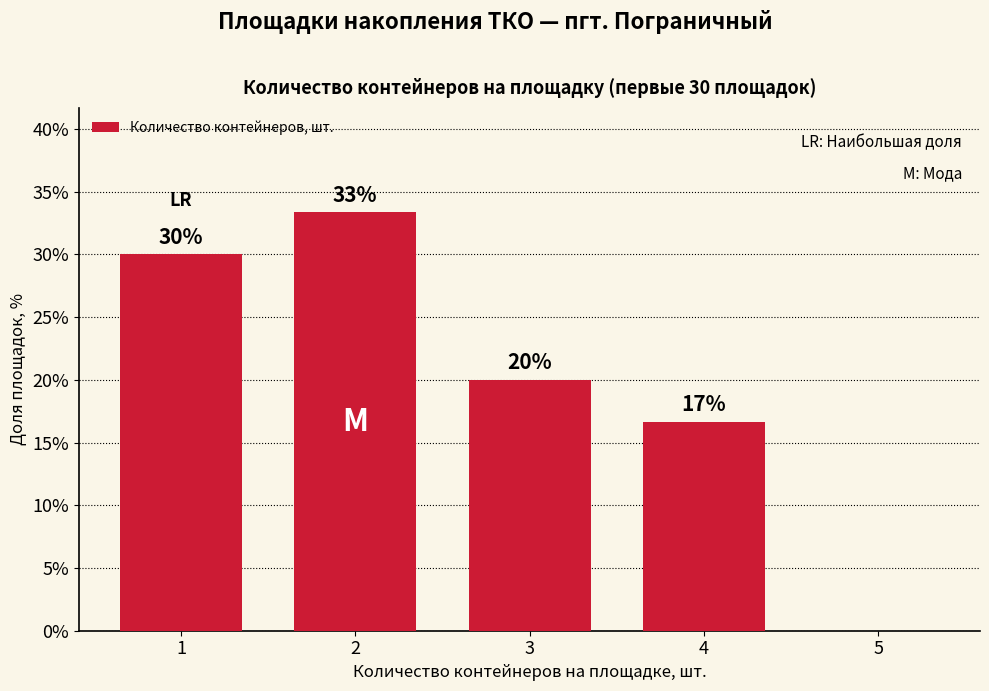

Where is the data nearest to the value 16?

4